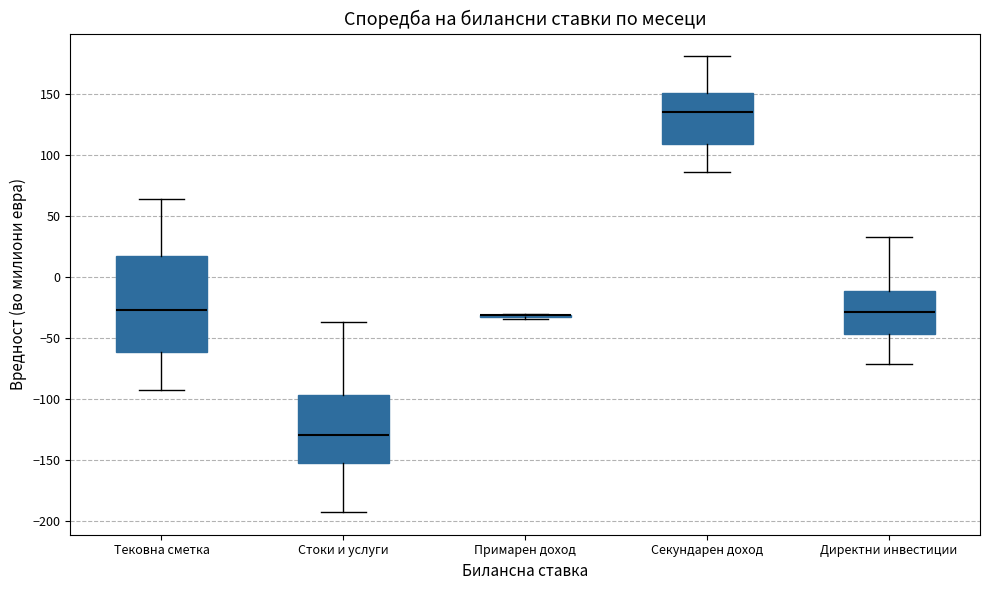

Reading left to right, transcribe this box plot: for each box, give where its median line is, the range the box spans, and where its two whiskers end, as read against the y-axis. The values are not printed on the chart, so give them approximately, as read against the axis.

Тековна сметка: median -30, box -60 to 15, whiskers -95 to 65
Стоки и услуги: median -130, box -150 to -95, whiskers -195 to -35
Примарен доход: box collapsed to a line at -30, whiskers -35 to -30
Секундарен доход: median 135, box 110 to 150, whiskers 85 to 180
Директни инвестиции: median -30, box -45 to -10, whiskers -70 to 35